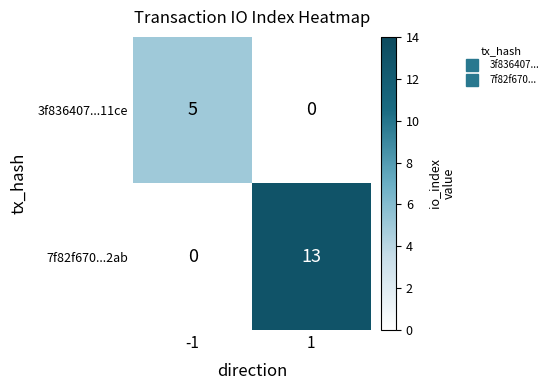

Which category has the highest value across all series?

1